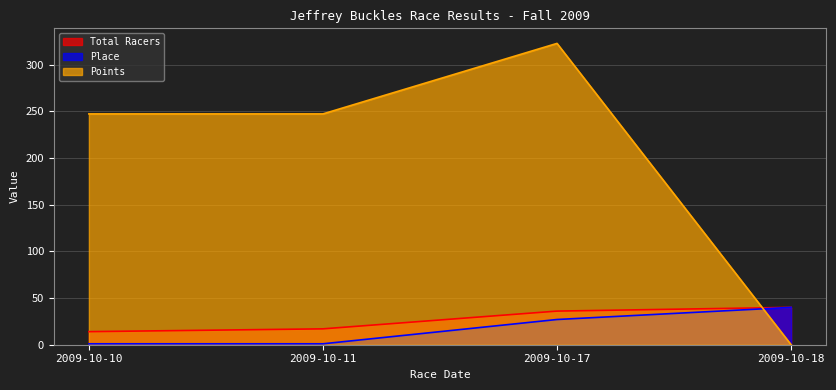

Which series has the widest spread of values?

Points